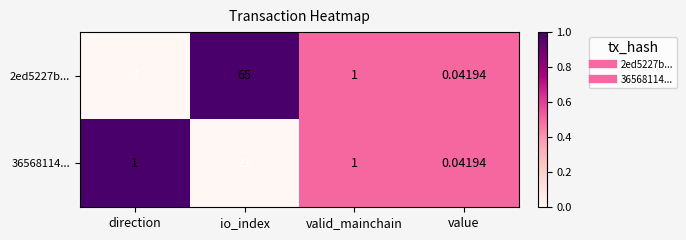

Where is 2ed5227b... nearest to the value 32?

valid_mainchain